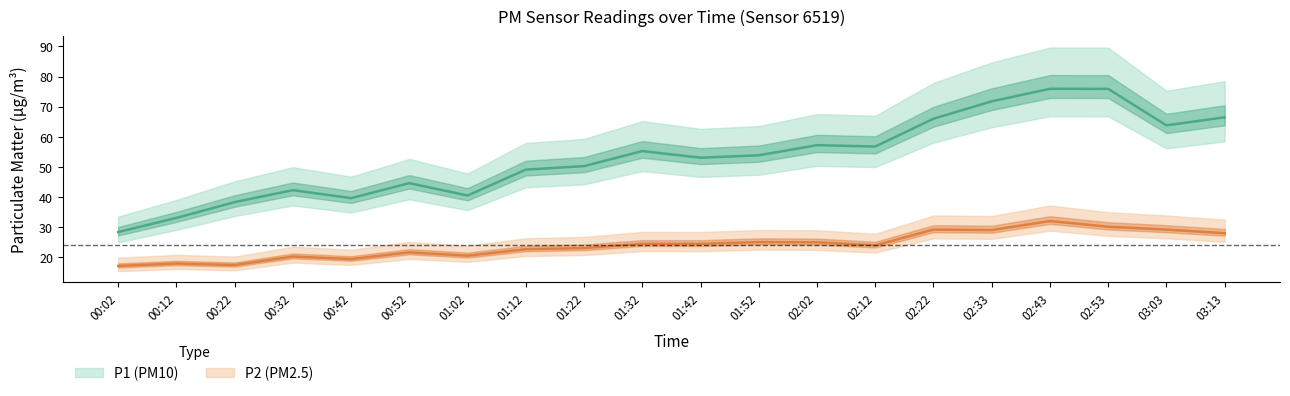

True or false: P2 has more than 0 interior local peaks.

True